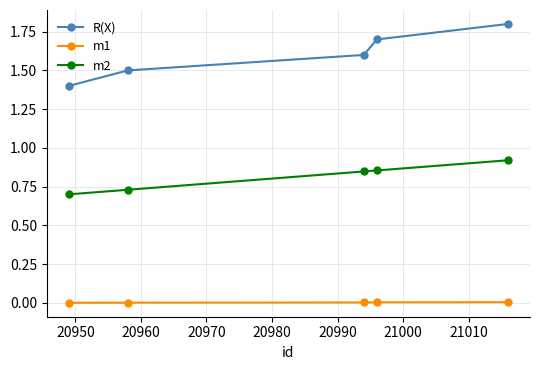

What are all the series names shown in the legend?

R(X), m1, m2